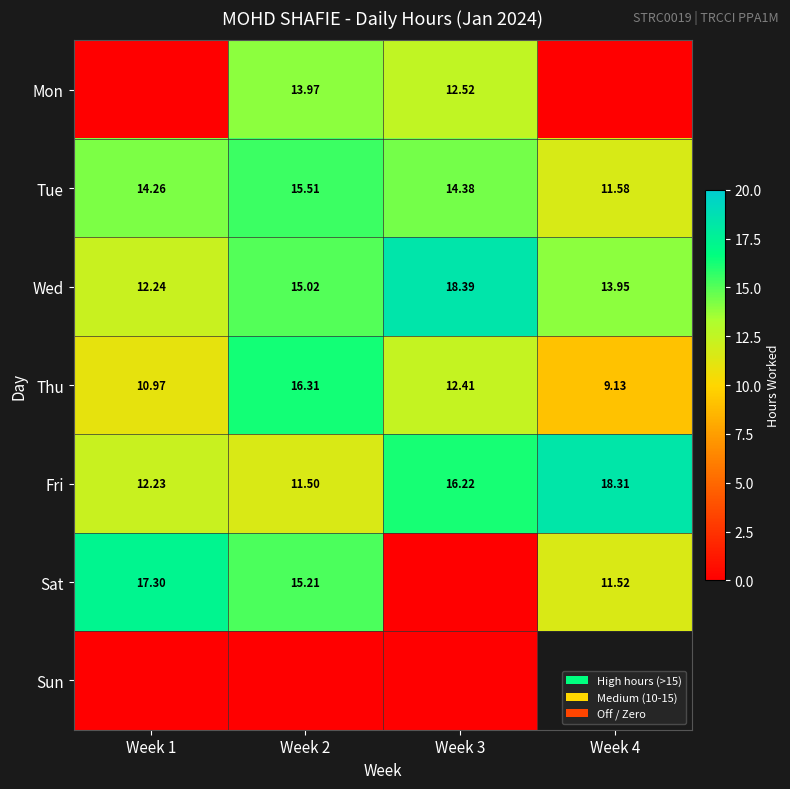

Rank the series by their maximum value, from highest to lowest.

Wed, Fri, Sat, Thu, Tue, Mon, Sun